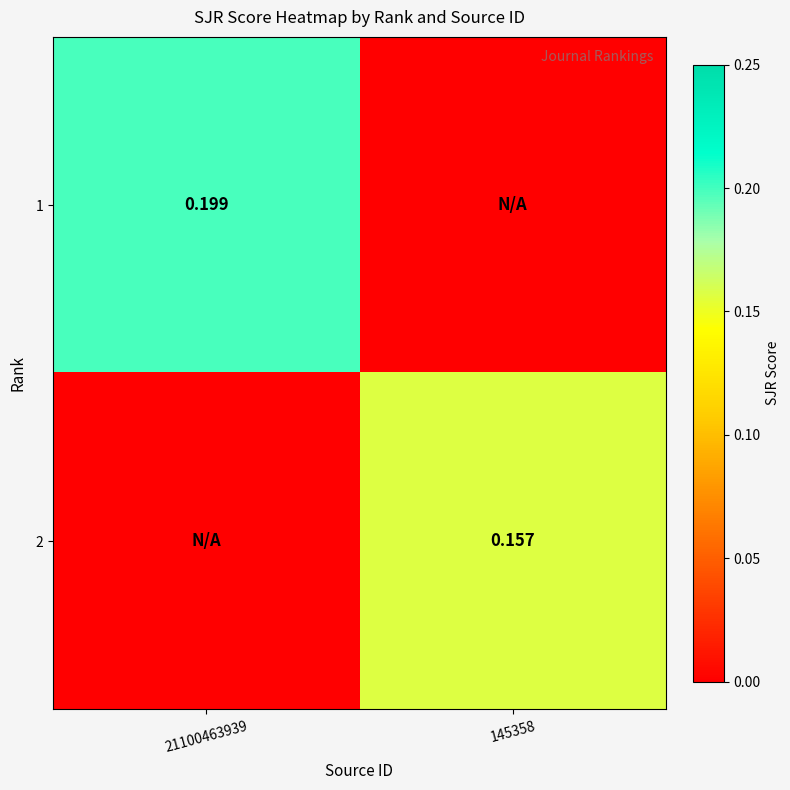

List the series in order of their peak value, lowest first.

2, 1